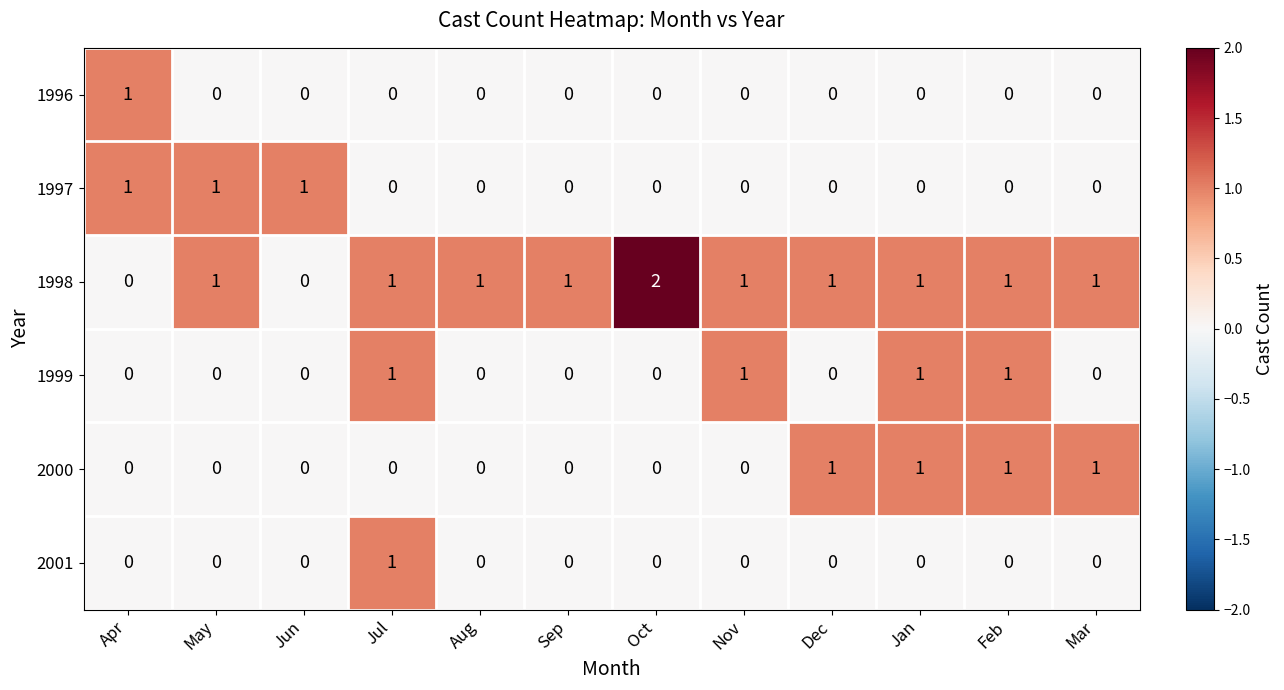

Is it true that 2001 equals 2 at Jul?

False